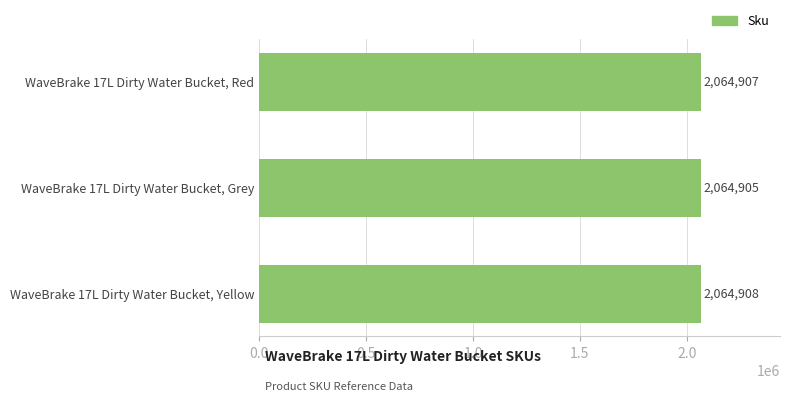

Which has a higher value, WaveBrake 17L Dirty Water Bucket, Grey or WaveBrake 17L Dirty Water Bucket, Yellow?

WaveBrake 17L Dirty Water Bucket, Yellow